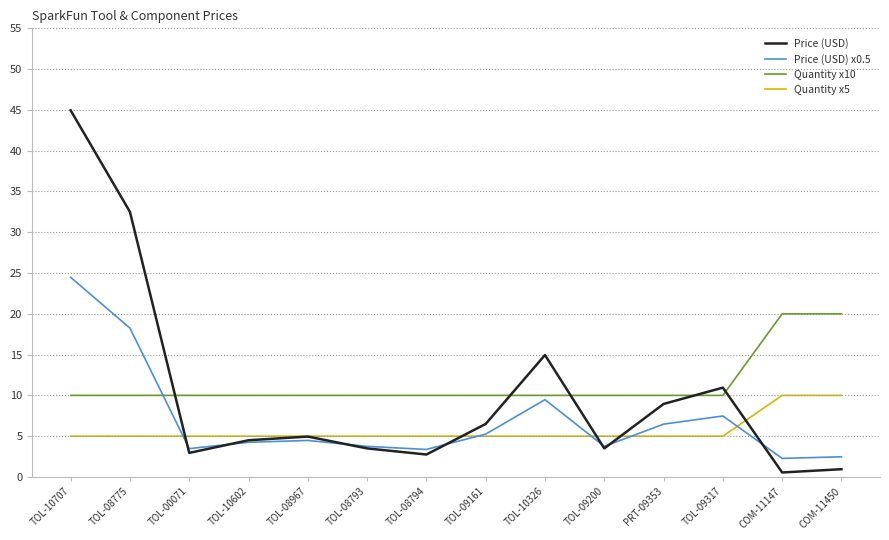

What position from the left is PRT-09353?

11